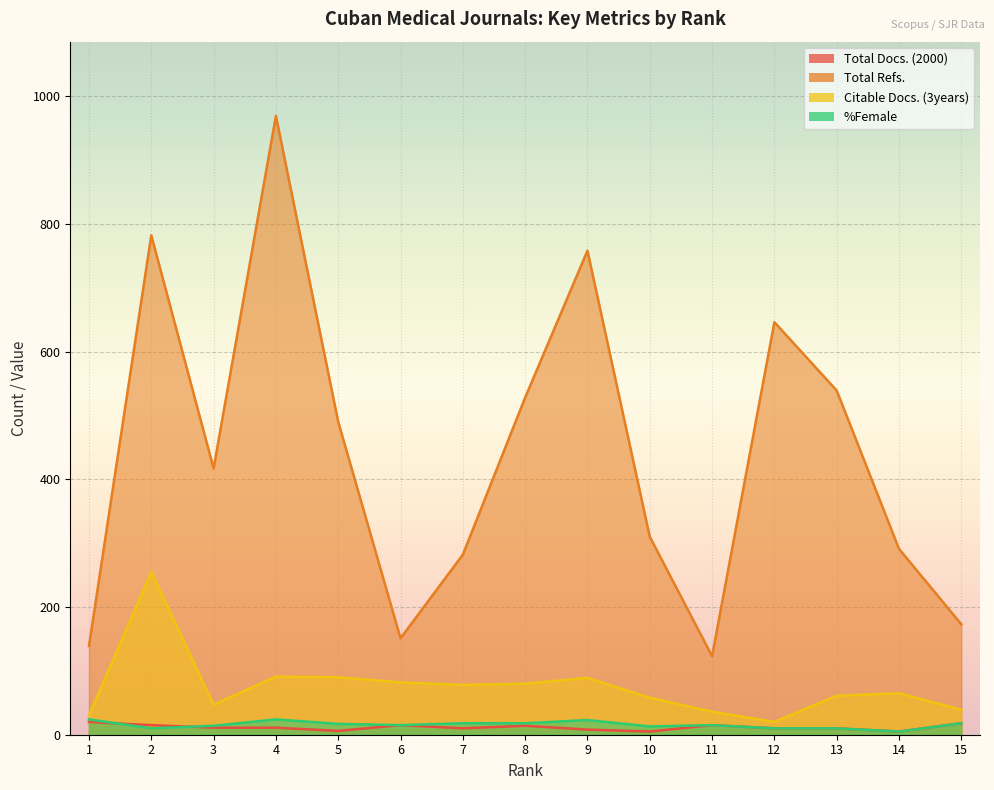

Rank the categories by Total Docs. (2000) value from lowest to highest.

10, 14, 5, 9, 7, 12, 13, 3, 4, 8, 2, 6, 11, 15, 1